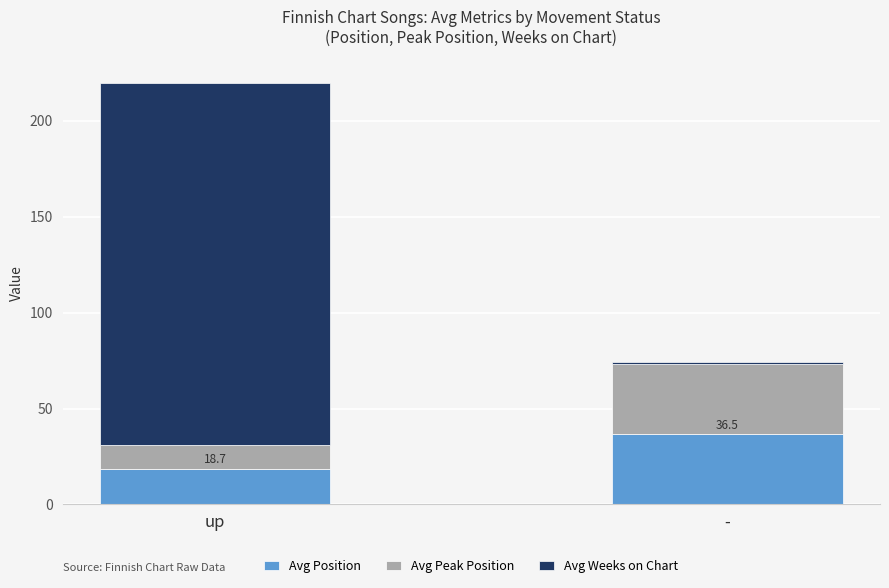

What are all the series names shown in the legend?

Avg Position, Avg Peak Position, Avg Weeks on Chart